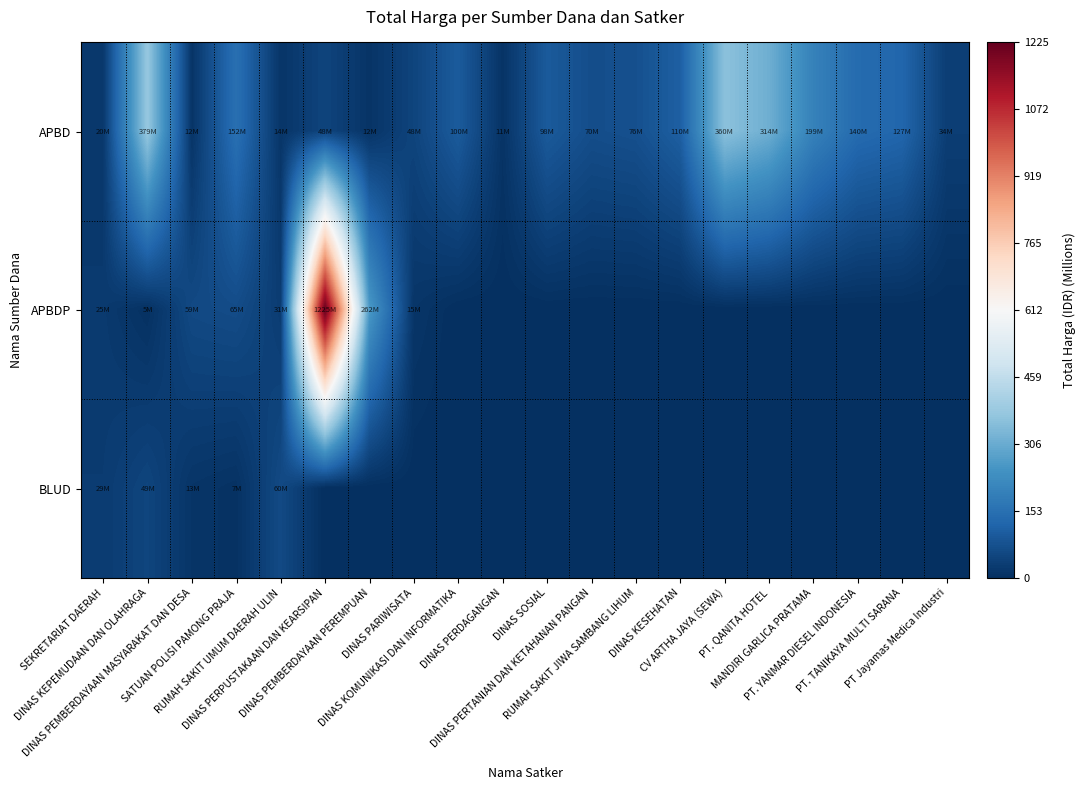

Reading left to right, list all the values displayed in this chart.

APBD: SEKRETARIAT DAERAH=19.9	DINAS KEPEMUDAAN DAN OLAHRAGA=379.1	DINAS PEMBERDAYAAN MASYARAKAT DAN DESA=12.0	SATUAN POLISI PAMONG PRAJA=152.5	RUMAH SAKIT UMUM DAERAH ULIN=14.4	DINAS PERPUSTAKAAN DAN KEARSIPAN=48.1	DINAS PEMBERDAYAAN PEREMPUAN=11.8	DINAS PARIWISATA=48.1	DINAS KOMUNIKASI DAN INFORMATIKA=100.0	DINAS PERDAGANGAN=11.1	DINAS SOSIAL=98.0	DINAS PERTANIAN DAN KETAHANAN PANGAN=70.0	RUMAH SAKIT JIWA SAMBANG LIHUM=75.9	DINAS KESEHATAN=110.0	CV ARTHA JAYA (SEWA)=359.5	PT. QANITA HOTEL=314.1	MANDIRI GARLICA PRATAMA=199.2	PT. YANMAR DIESEL INDONESIA=139.8	PT. TANIKAYA MULTI SARANA=127.0	PT Jayamas Medica Industri=34.1
APBDP: SEKRETARIAT DAERAH=25.2	DINAS KEPEMUDAAN DAN OLAHRAGA=5.1	DINAS PEMBERDAYAAN MASYARAKAT DAN DESA=59.4	SATUAN POLISI PAMONG PRAJA=65.0	RUMAH SAKIT UMUM DAERAH ULIN=30.8	DINAS PERPUSTAKAAN DAN KEARSIPAN=1224.7	DINAS PEMBERDAYAAN PEREMPUAN=262.1	DINAS PARIWISATA=14.8	DINAS KOMUNIKASI DAN INFORMATIKA=0.0	DINAS PERDAGANGAN=0.0	DINAS SOSIAL=0.0	DINAS PERTANIAN DAN KETAHANAN PANGAN=0.0	RUMAH SAKIT JIWA SAMBANG LIHUM=0.0	DINAS KESEHATAN=0.0	CV ARTHA JAYA (SEWA)=0.0	PT. QANITA HOTEL=0.0	MANDIRI GARLICA PRATAMA=0.0	PT. YANMAR DIESEL INDONESIA=0.0	PT. TANIKAYA MULTI SARANA=0.0	PT Jayamas Medica Industri=0.0
BLUD: SEKRETARIAT DAERAH=29.0	DINAS KEPEMUDAAN DAN OLAHRAGA=49.5	DINAS PEMBERDAYAAN MASYARAKAT DAN DESA=13.4	SATUAN POLISI PAMONG PRAJA=6.9	RUMAH SAKIT UMUM DAERAH ULIN=59.9	DINAS PERPUSTAKAAN DAN KEARSIPAN=0.0	DINAS PEMBERDAYAAN PEREMPUAN=0.0	DINAS PARIWISATA=0.0	DINAS KOMUNIKASI DAN INFORMATIKA=0.0	DINAS PERDAGANGAN=0.0	DINAS SOSIAL=0.0	DINAS PERTANIAN DAN KETAHANAN PANGAN=0.0	RUMAH SAKIT JIWA SAMBANG LIHUM=0.0	DINAS KESEHATAN=0.0	CV ARTHA JAYA (SEWA)=0.0	PT. QANITA HOTEL=0.0	MANDIRI GARLICA PRATAMA=0.0	PT. YANMAR DIESEL INDONESIA=0.0	PT. TANIKAYA MULTI SARANA=0.0	PT Jayamas Medica Industri=0.0